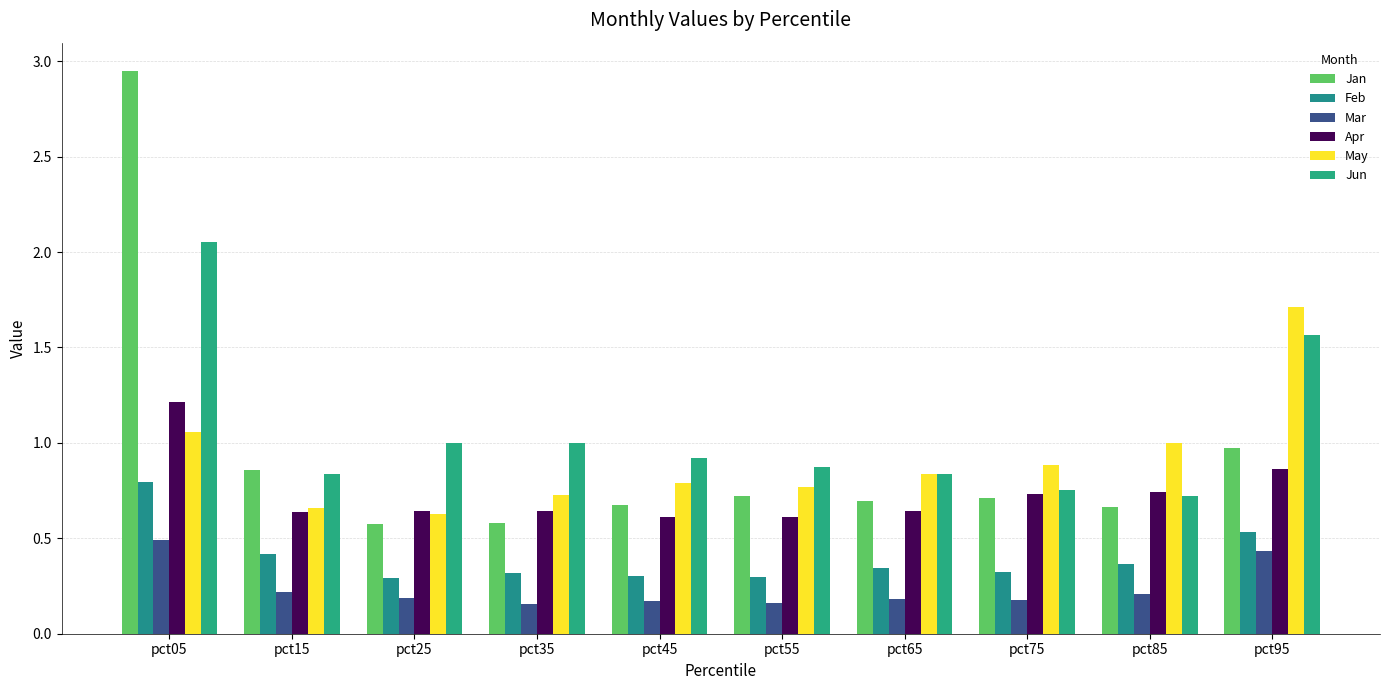

What is the greatest value displayed?

2.9